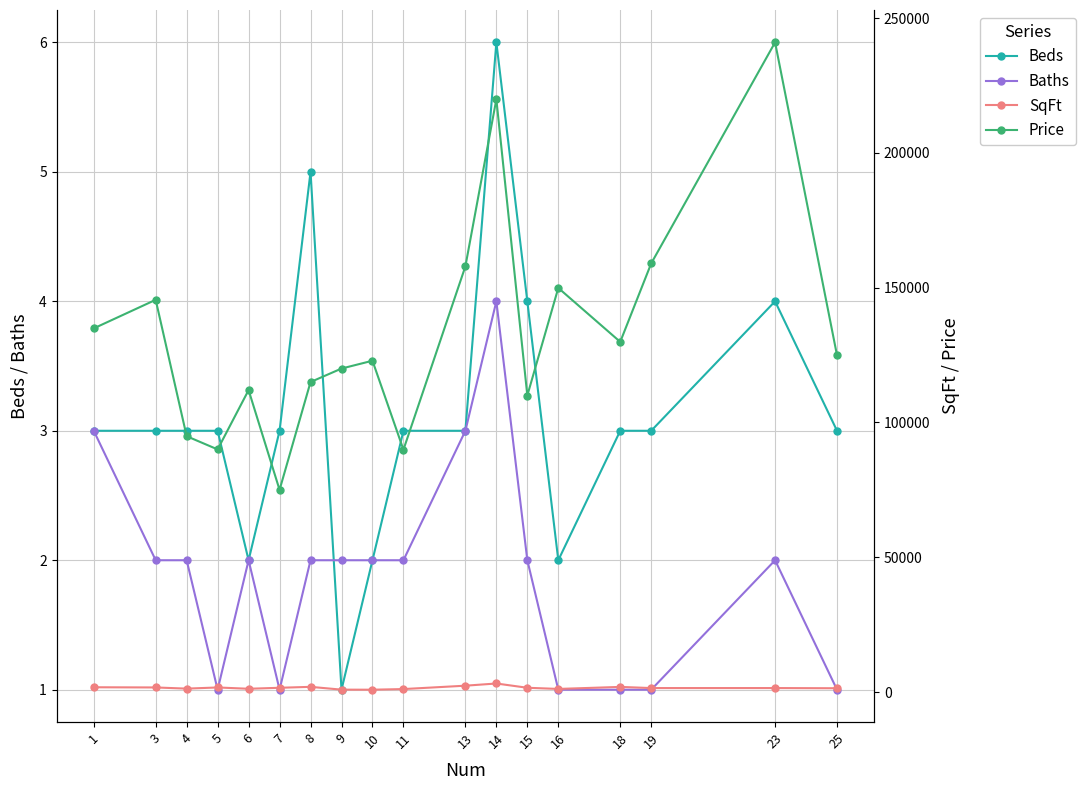

Which series has the widest spread of values?

Price